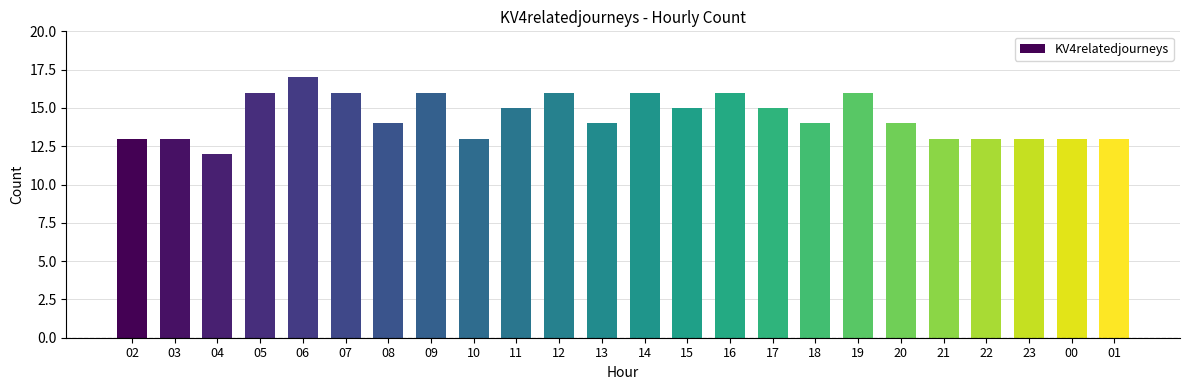

Reading right to left, extract all data points from this chart.

13	13	13	13	13	14	16	14	15	16	15	16	14	16	15	13	16	14	16	17	16	12	13	13